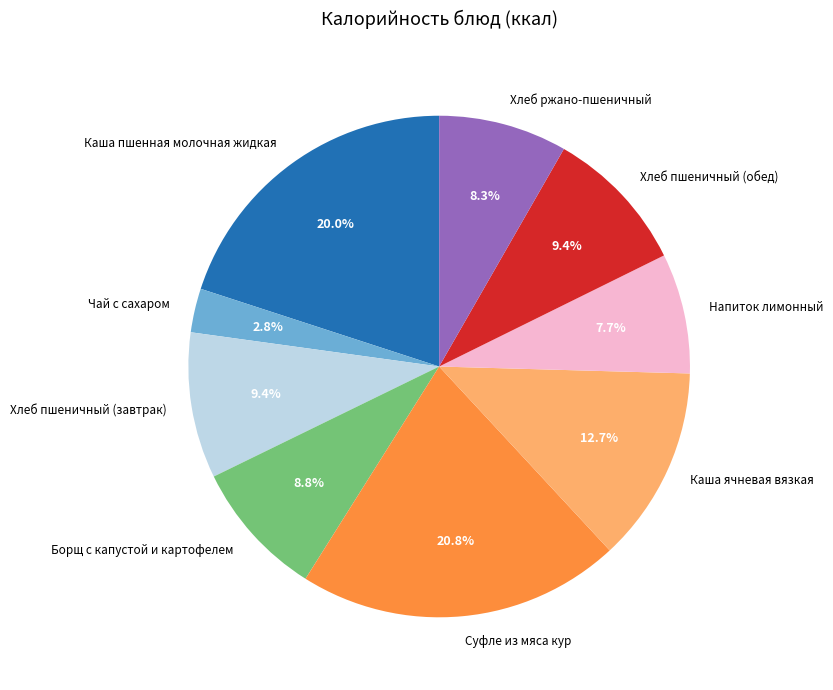

To the nearest percent, what portion does Хлеб пшеничный (обед) represent?

9%